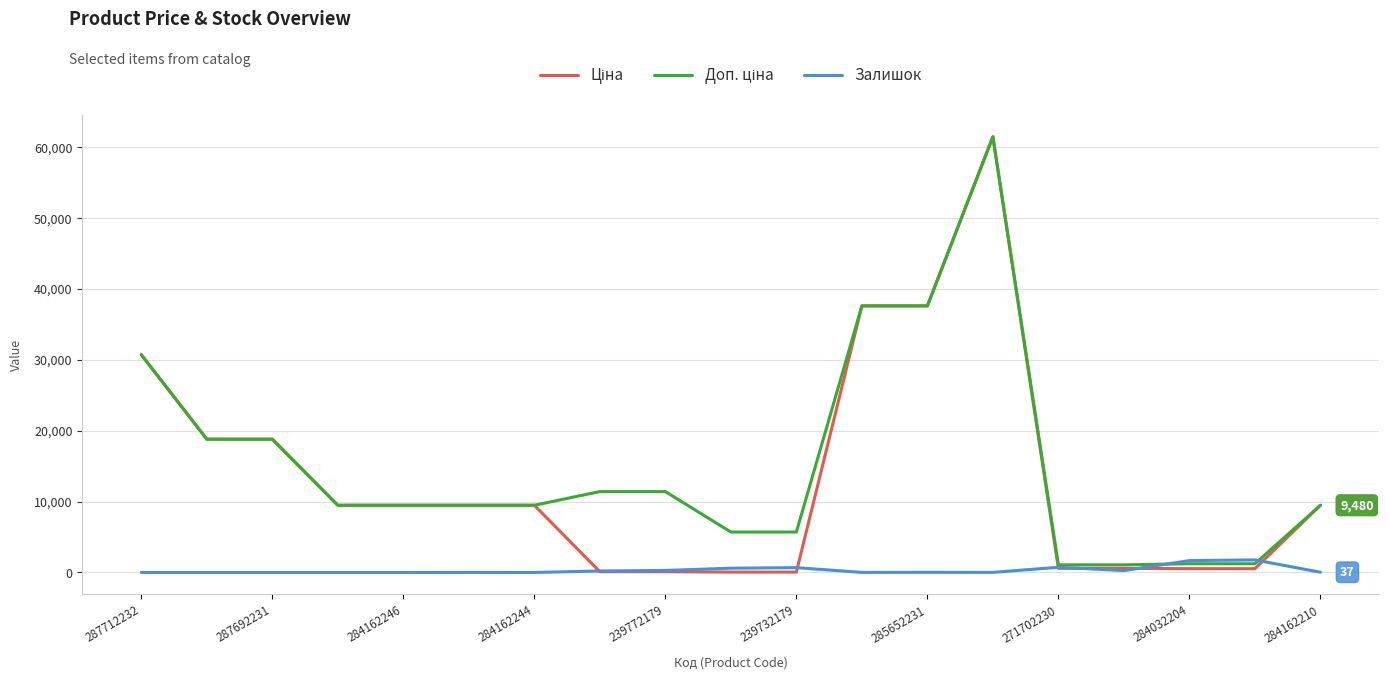

What is the greatest value displayed?

61434.3